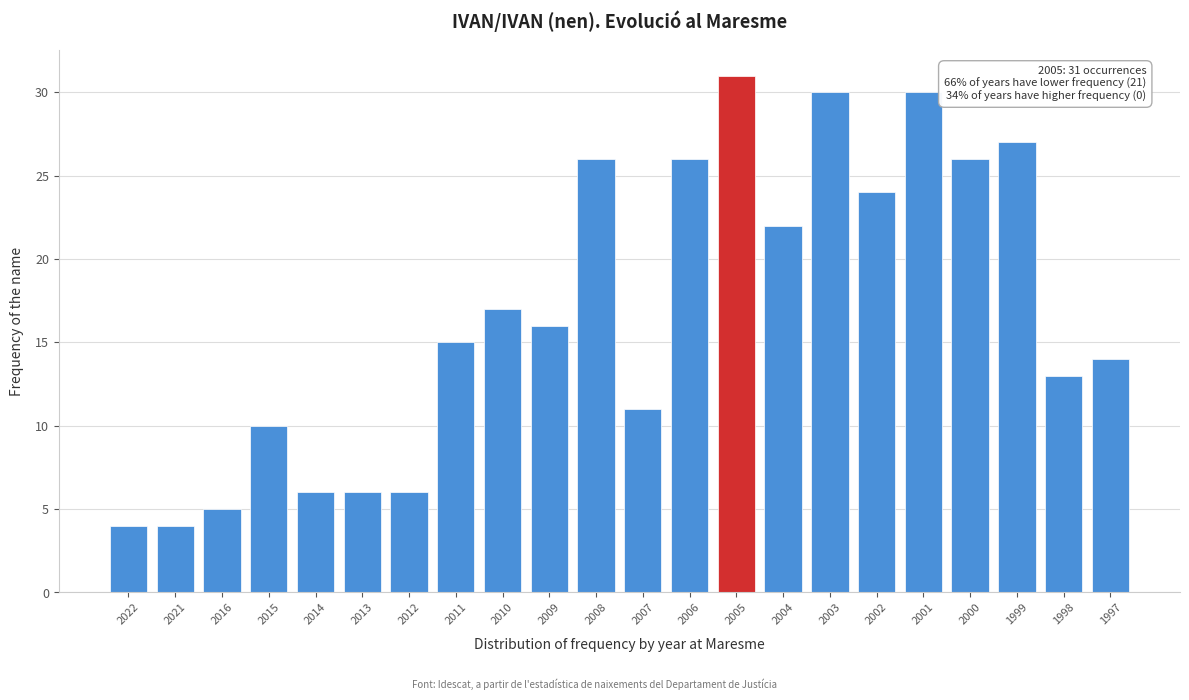

Reading left to right, list all the values displayed in this chart.

4	4	5	10	6	6	6	15	17	16	26	11	26	31	22	30	24	30	26	27	13	14